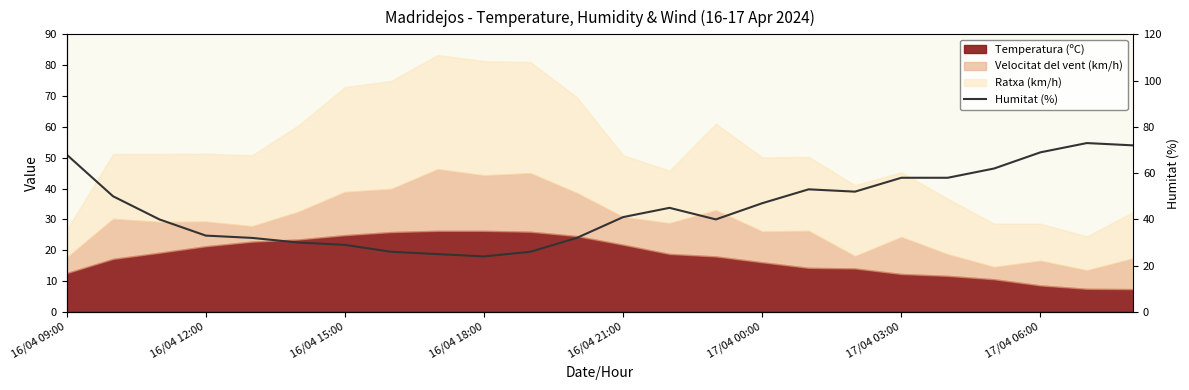

How many points are higher than both their immediate neighbors (excluding endpoints)?

3